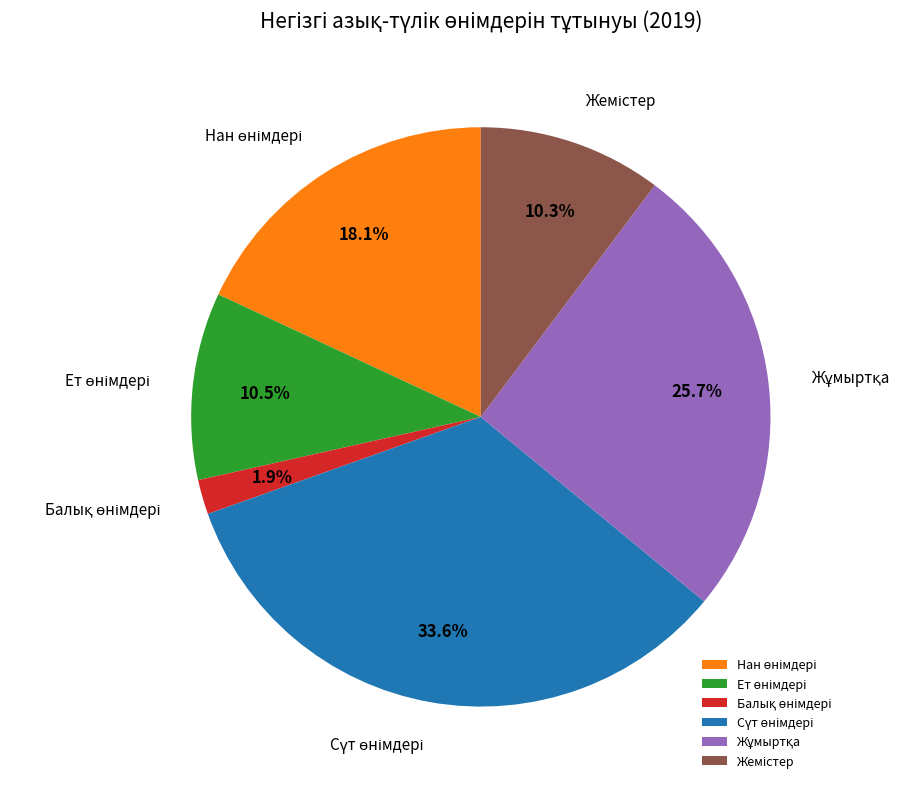

Is there a majority slice in this chart?

No